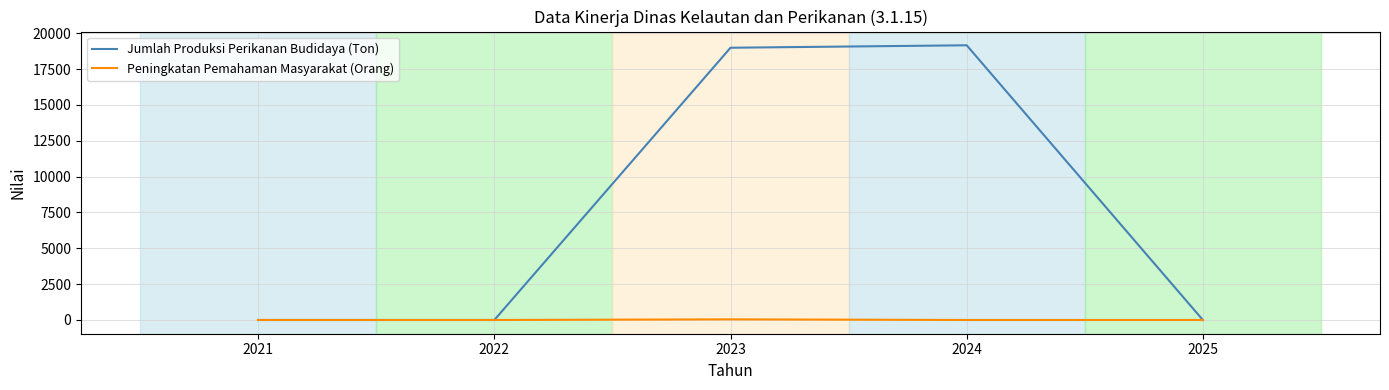

Is it true that Jumlah Produksi Perikanan Budidaya (Ton) equals 0.0 at 2022?

True